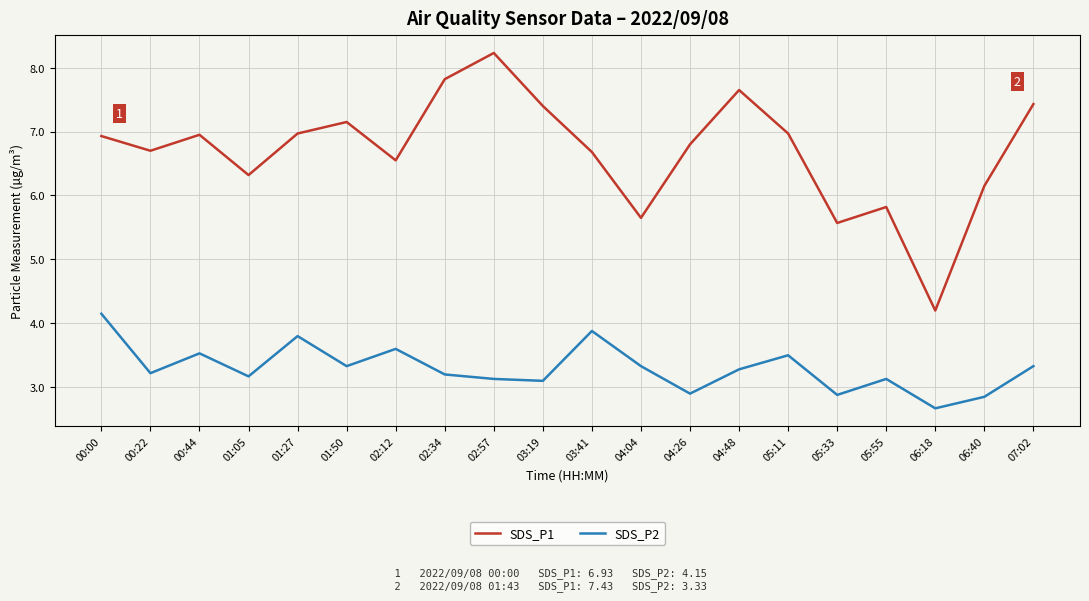

At which label does SDS_P2 reach its peak?

00:00